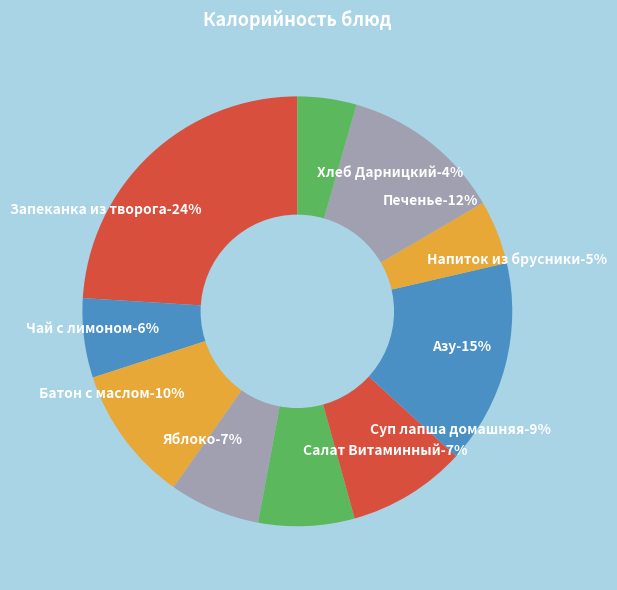

What is the change in value from Салат Витаминный to Суп лапша домашняя?

+23.6